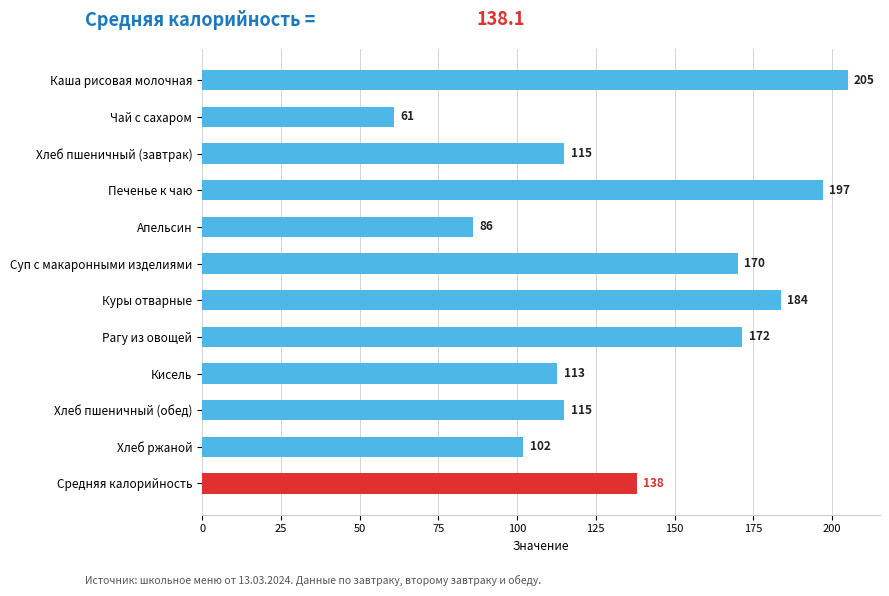

True or false: the data shows 48.5 at Кисель.

False